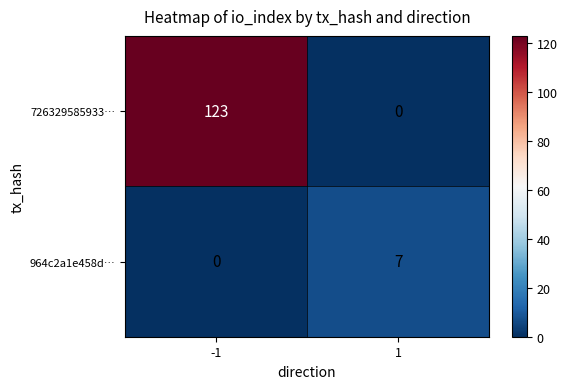

Which series changed the most between -1 and 1?

726329585933…